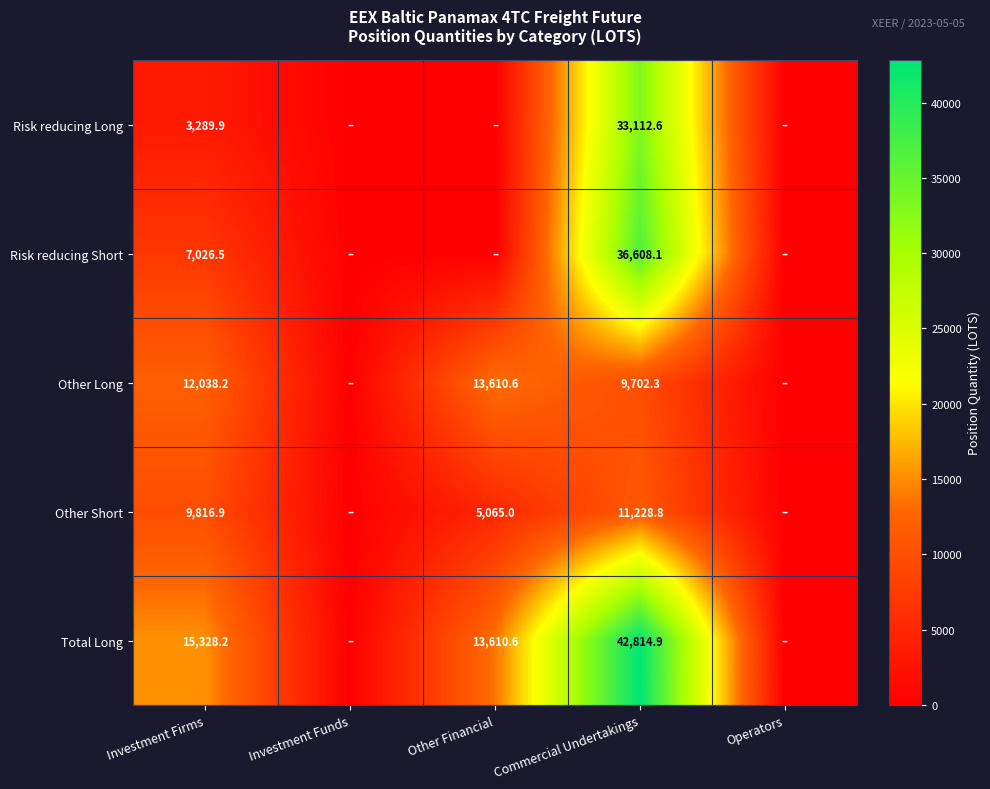

Is it true that Total Long equals 15328.2 at Investment Firms?

True